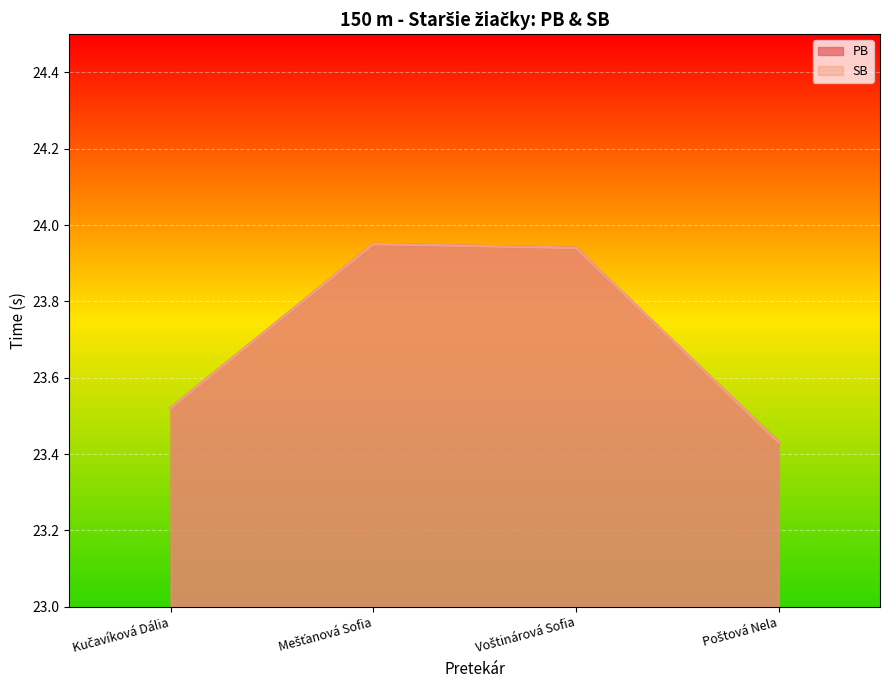

What is the difference between the maximum and minimum values in the SB series?

0.5